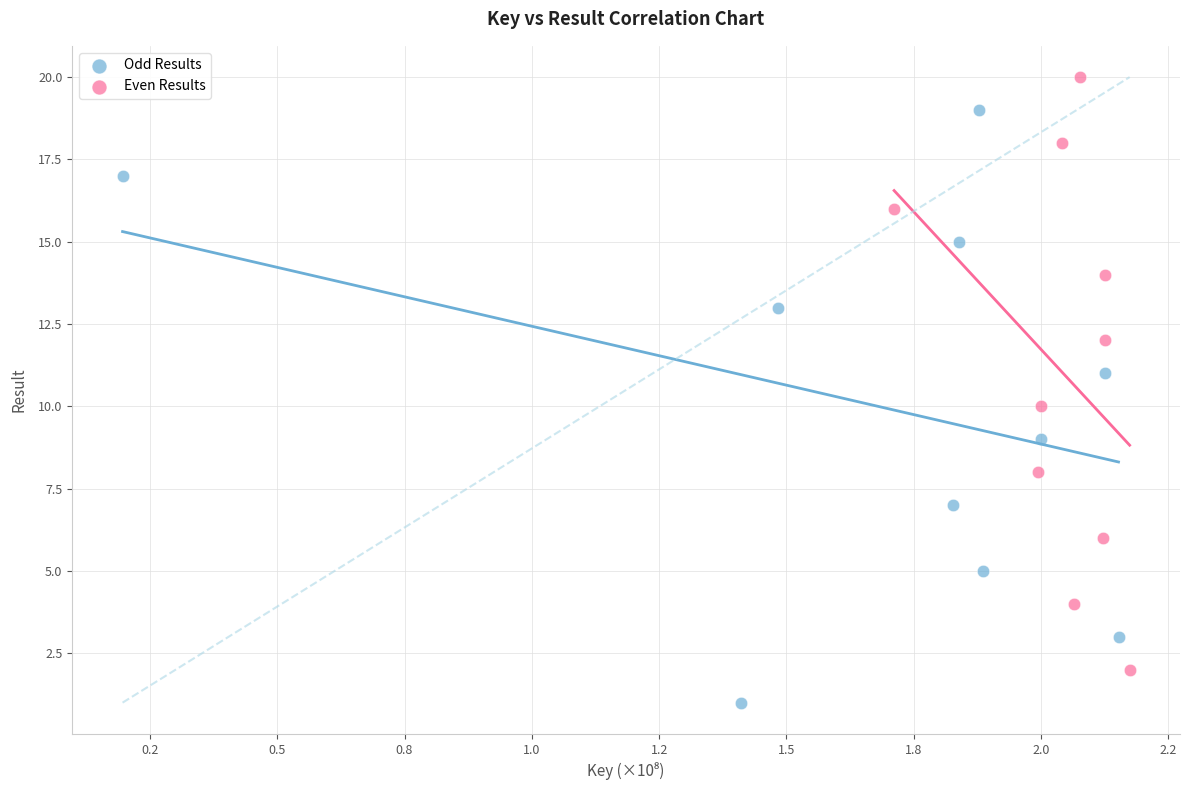

Which series contains the highest Y value?

Even Results